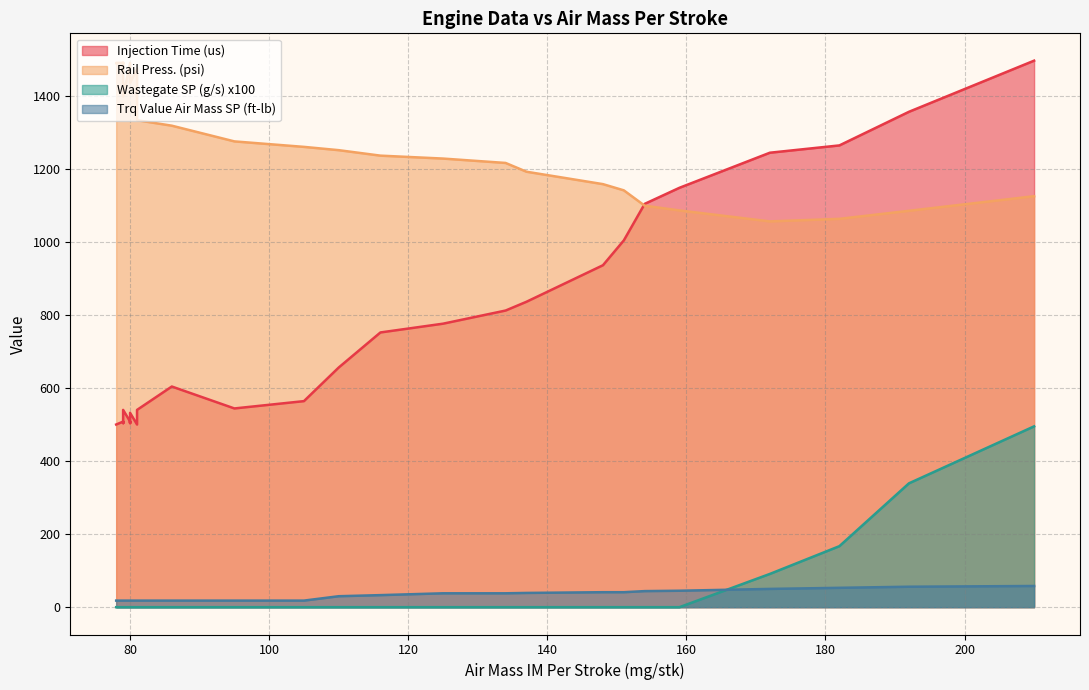

Which series has the largest total across all categories?

Rail Press. (psi)